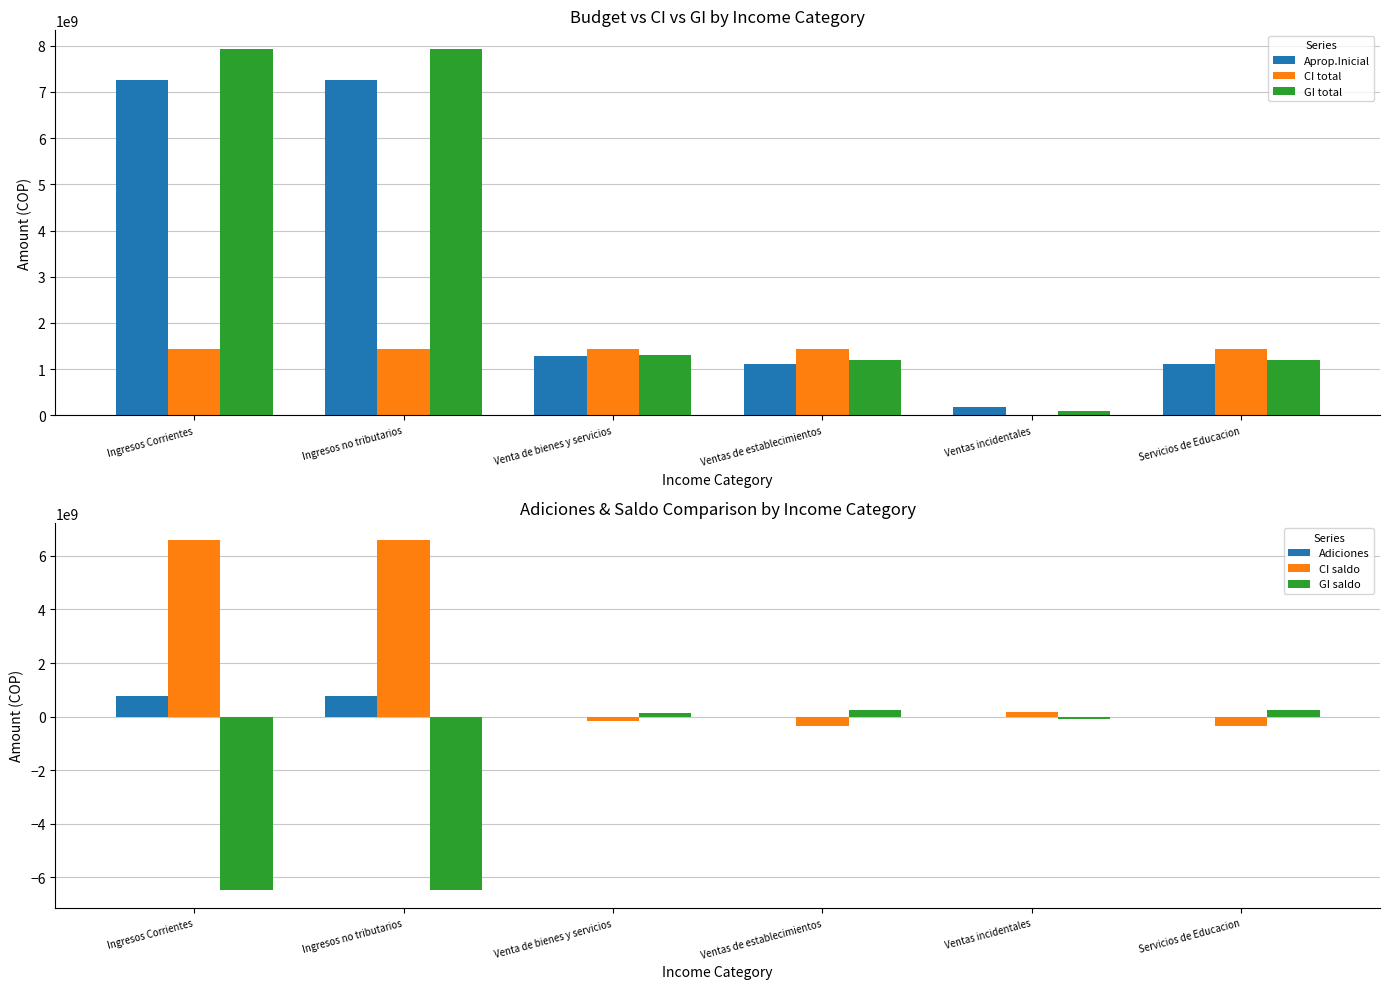

What is the minimum value for CI total?

570000.0